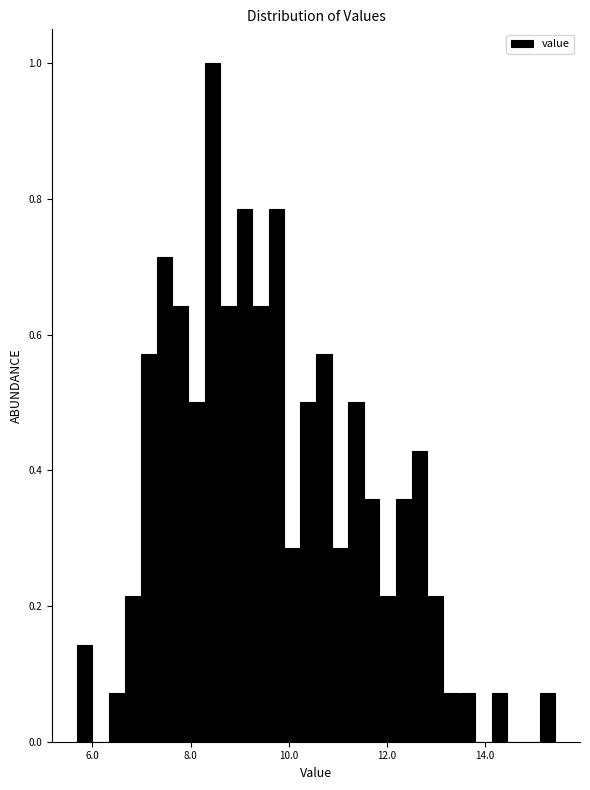

Around what value on the x-axis is the tallest bar? Give the approximate position of its centre, as read against the axis.

8.4